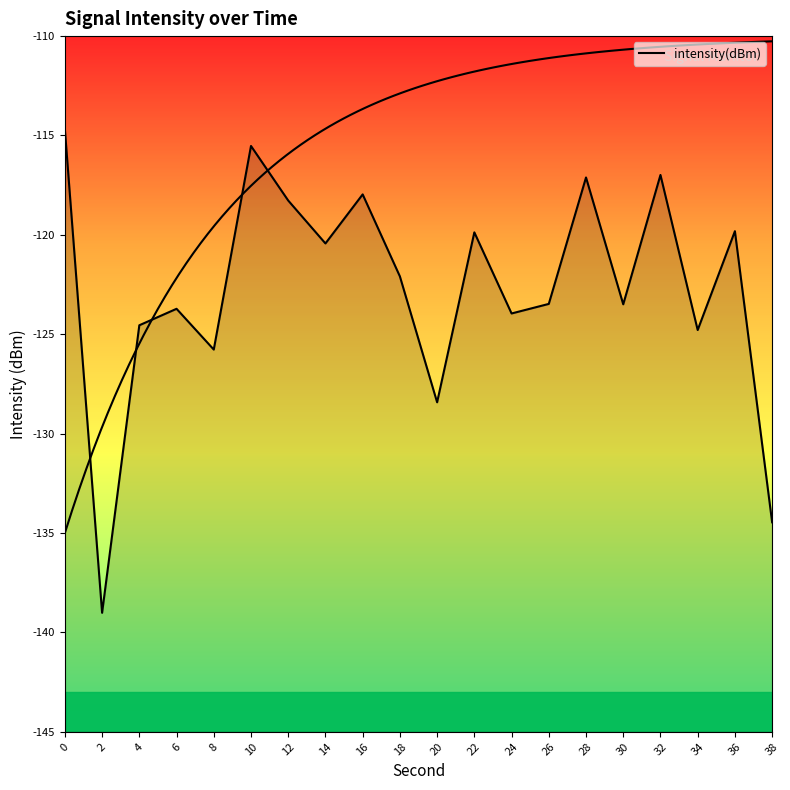

True or false: the data shows -114.7 at 0.

True